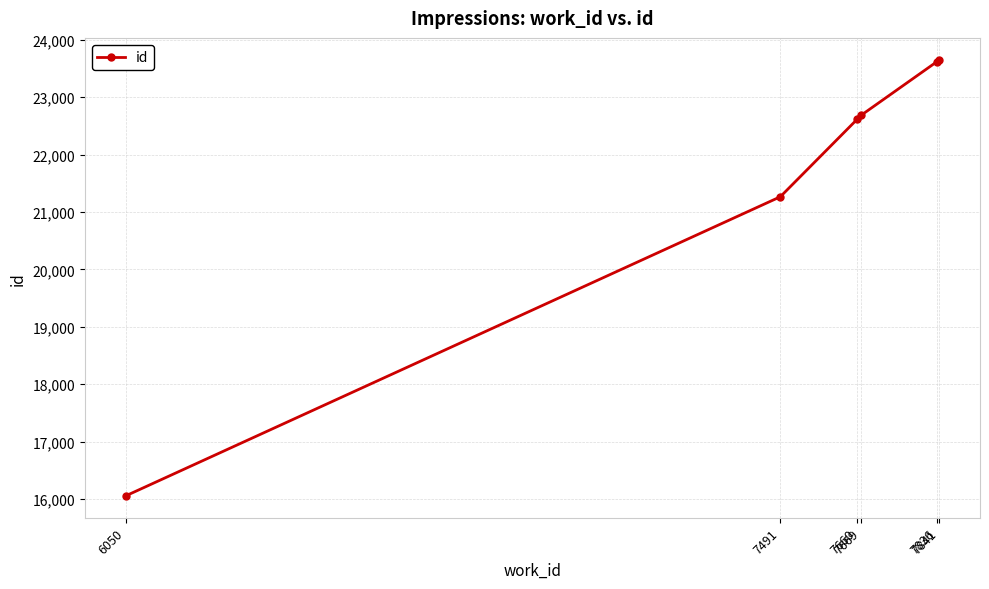

True or false: the data shows 31063 at 7491.

False